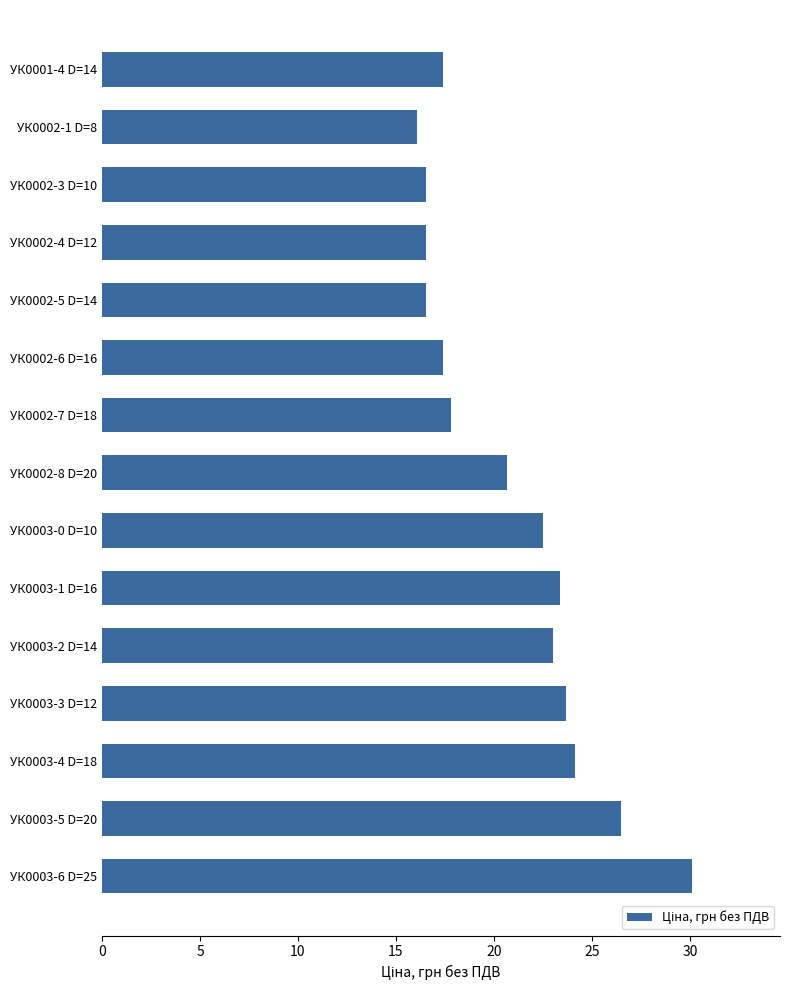

How many bars are there in total?

15